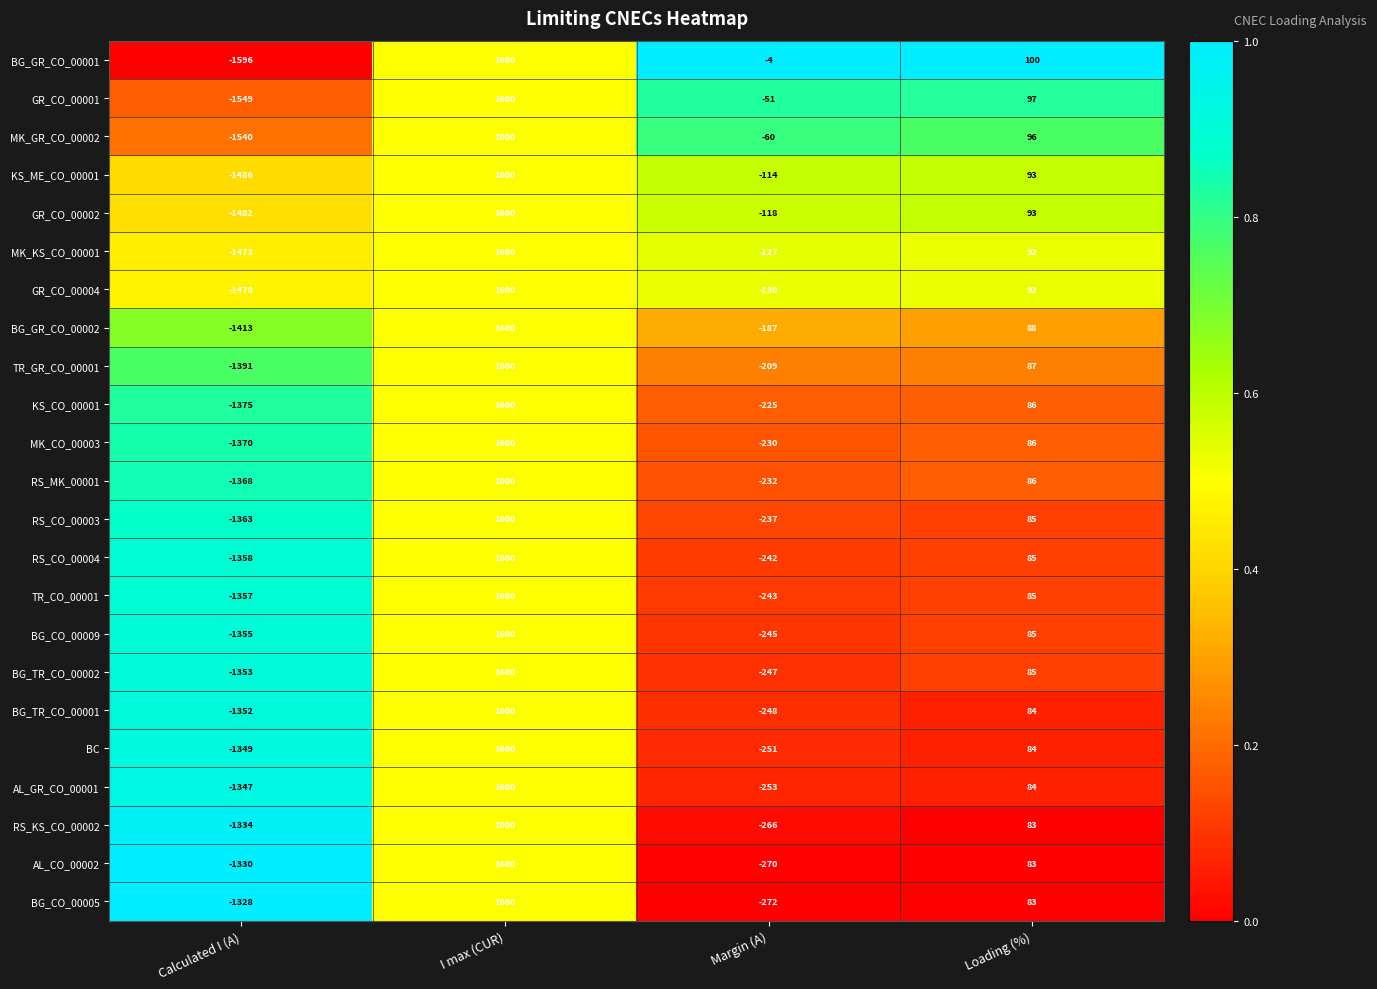

What is the average value of the MK_KS_CO_00001 series?

23